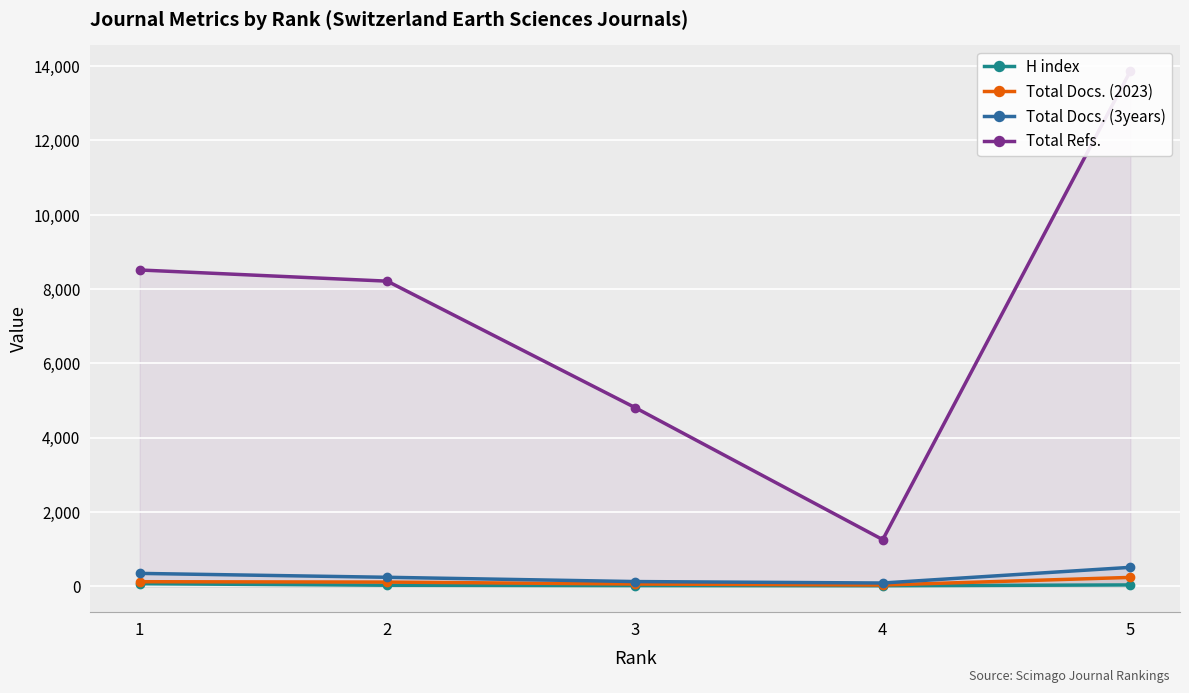

Which series has the widest spread of values?

Total Refs.